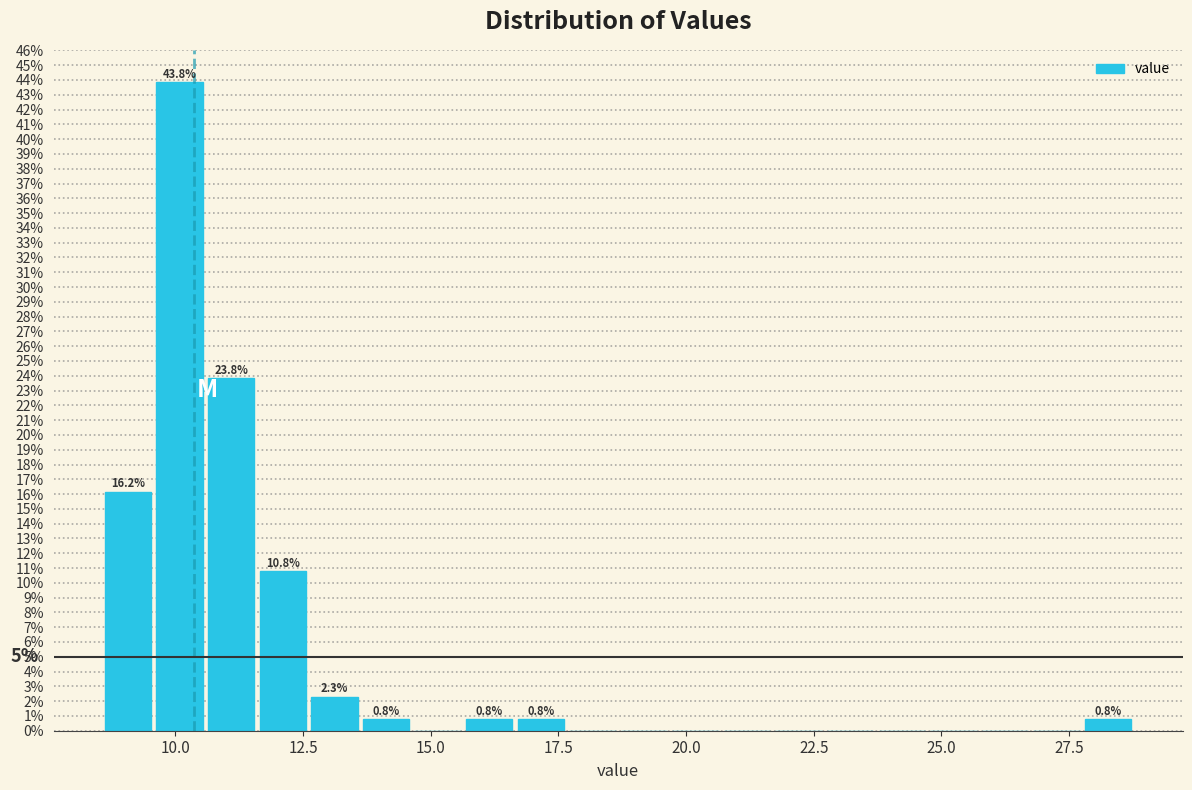

Read against the x-axis, roughly where is the centre of the tallest bar?

10.0